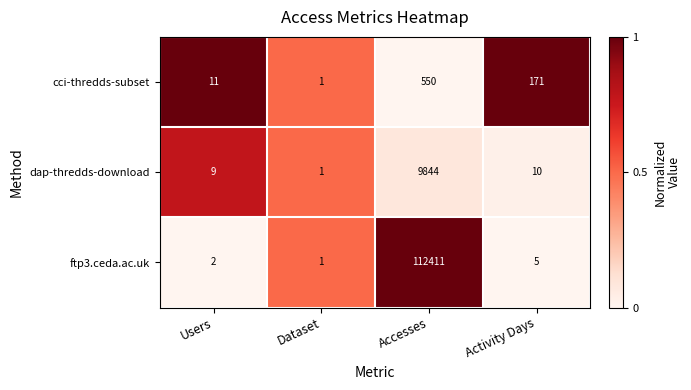

True or false: ftp3.ceda.ac.uk has a value of 2 at Users.

True